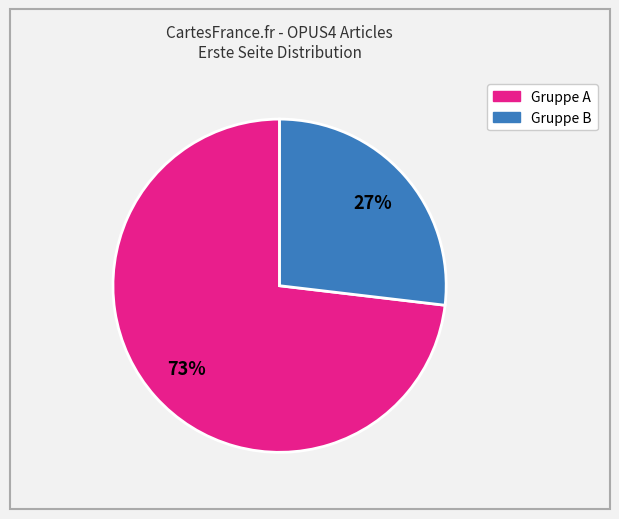

Is there a majority slice in this chart?

Yes